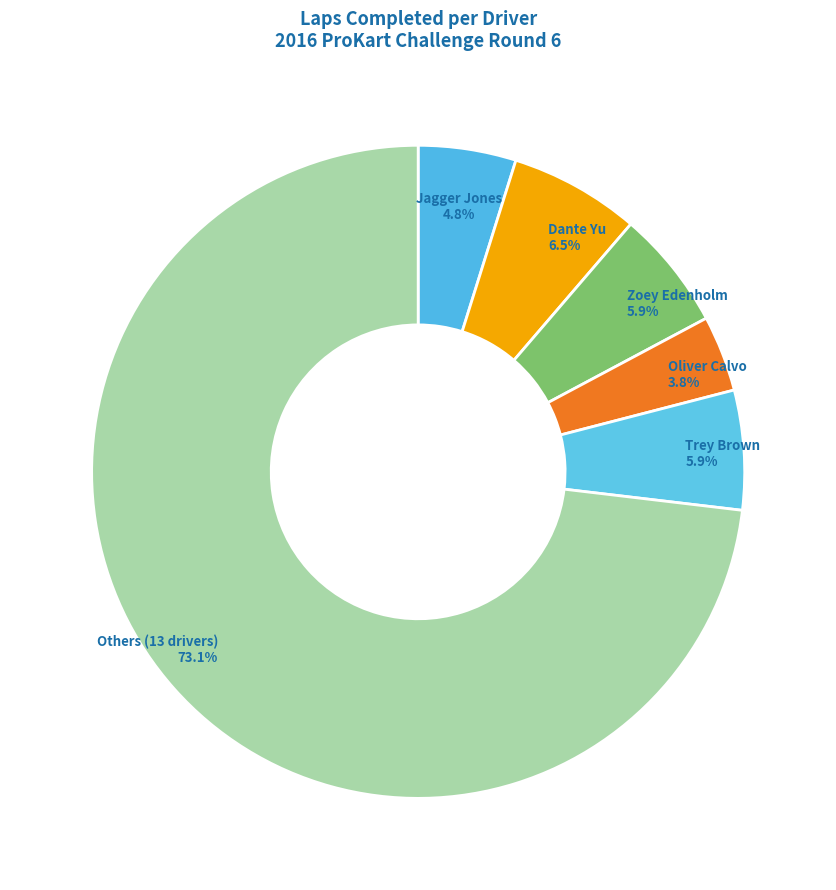

Which slice is the largest?

Others (13 drivers)